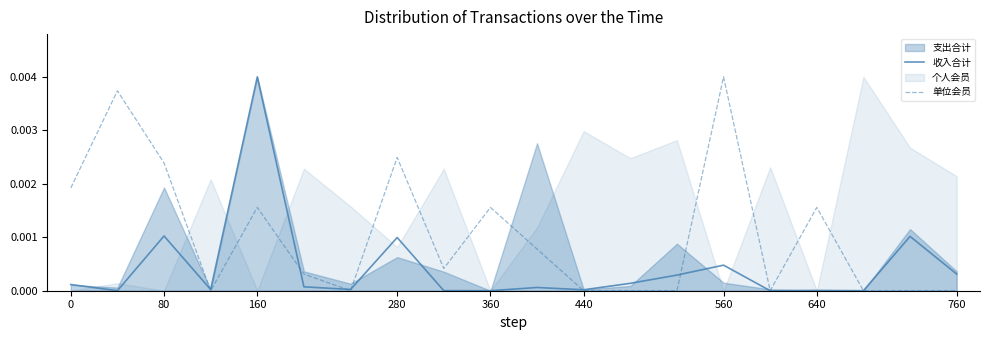

Which category has the highest value in the 单位会员 series?

560